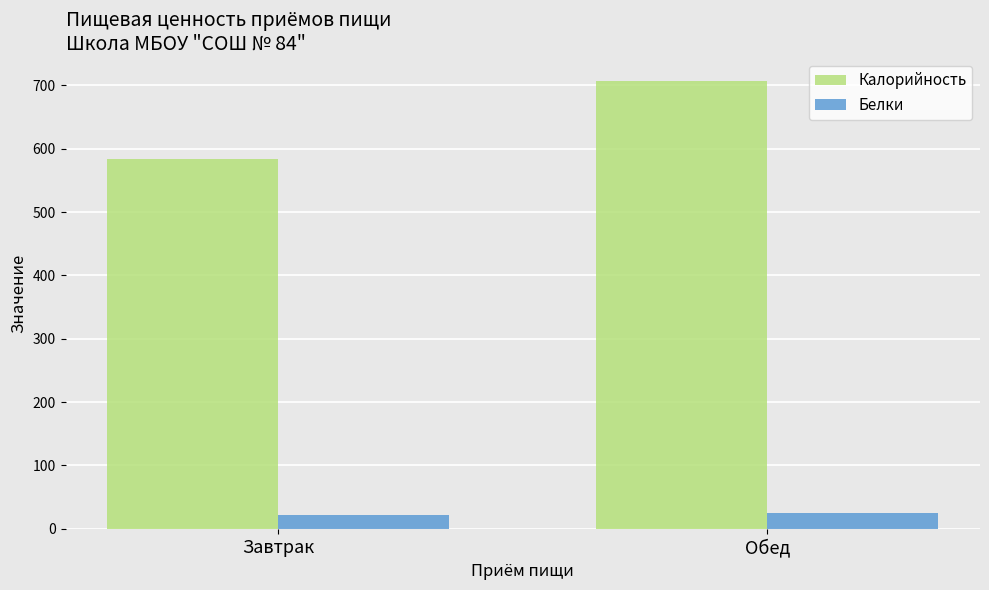

What are all the series names shown in the legend?

Калорийность, Белки